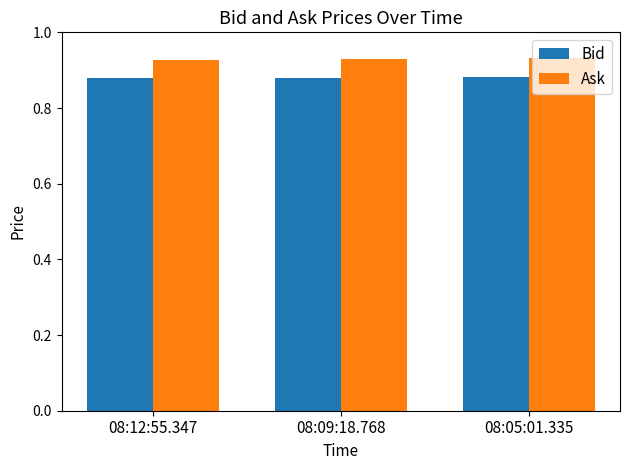

What is the label of the 3rd bar from the right?

08:12:55.347